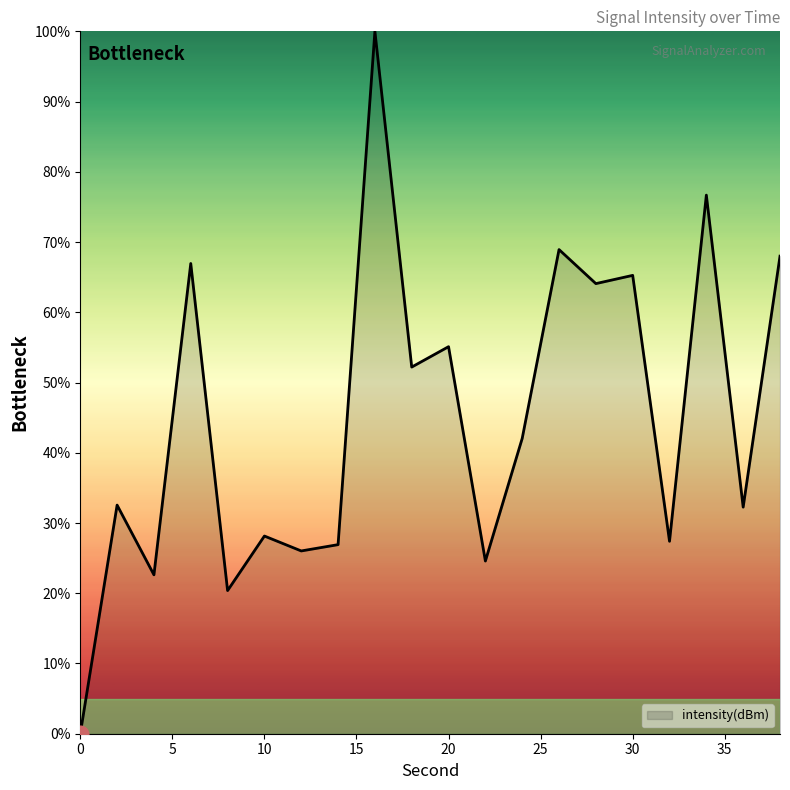

What is the average value?

45.0